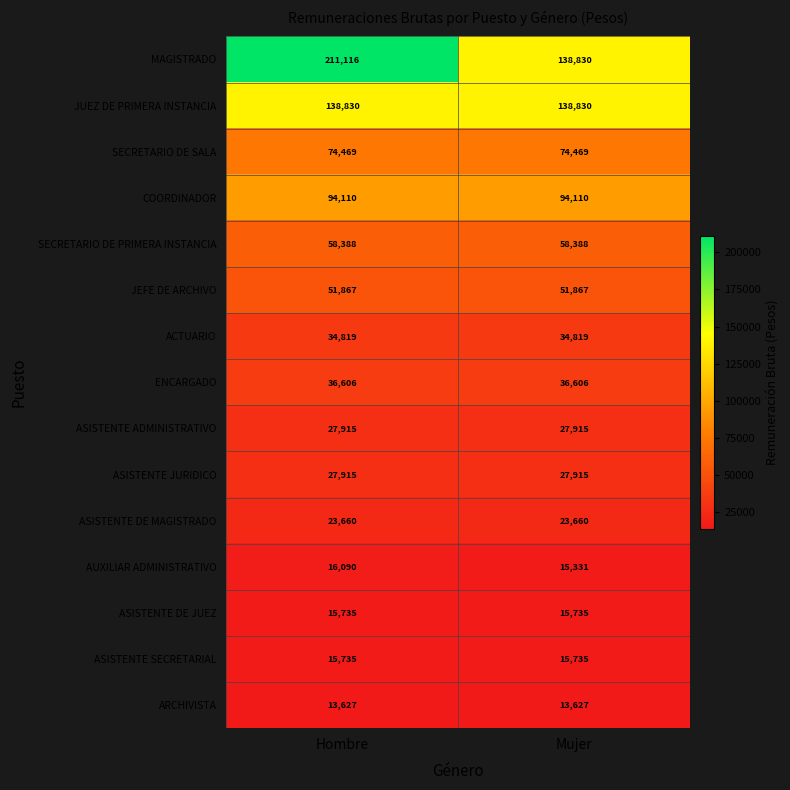

What is the approximate value of ASISTENTE SECRETARIAL at Hombre?

15735